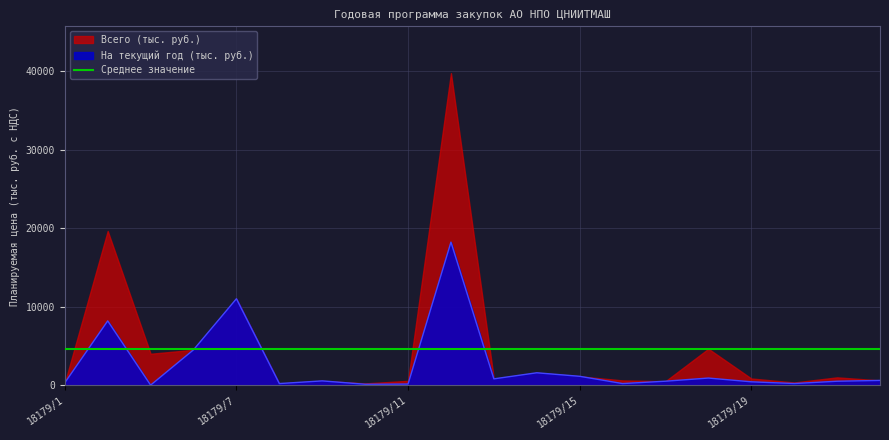

Reading left to right, what are all the values shown in this chart?

300.0	8178.4	0.0	4500.0	11000.0	200.0	540.0	111.0	136.4	18209.5	799.0	1572.7	1124.4	200.0	500.0	901.1	423.8	203.5	495.0	600.6